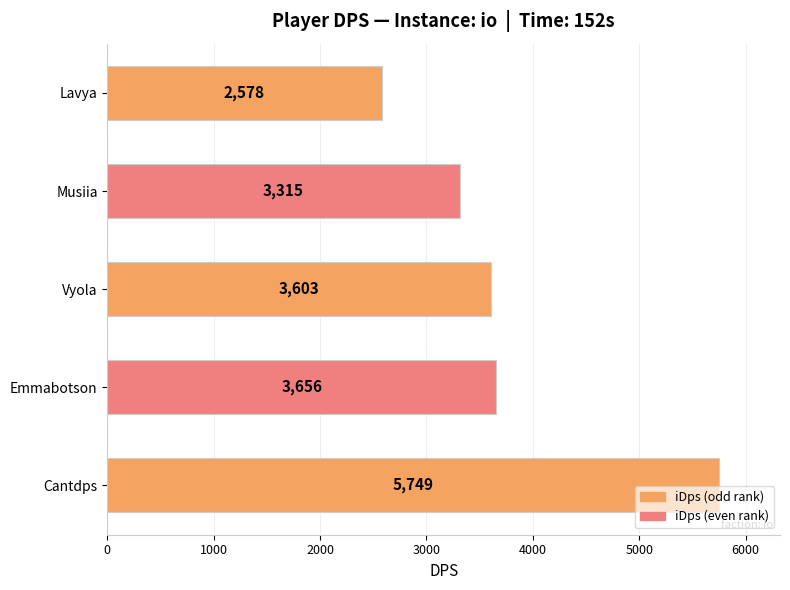

List the labels in order of value, largest first.

Cantdps, Emmabotson, Vyola, Musiia, Lavya